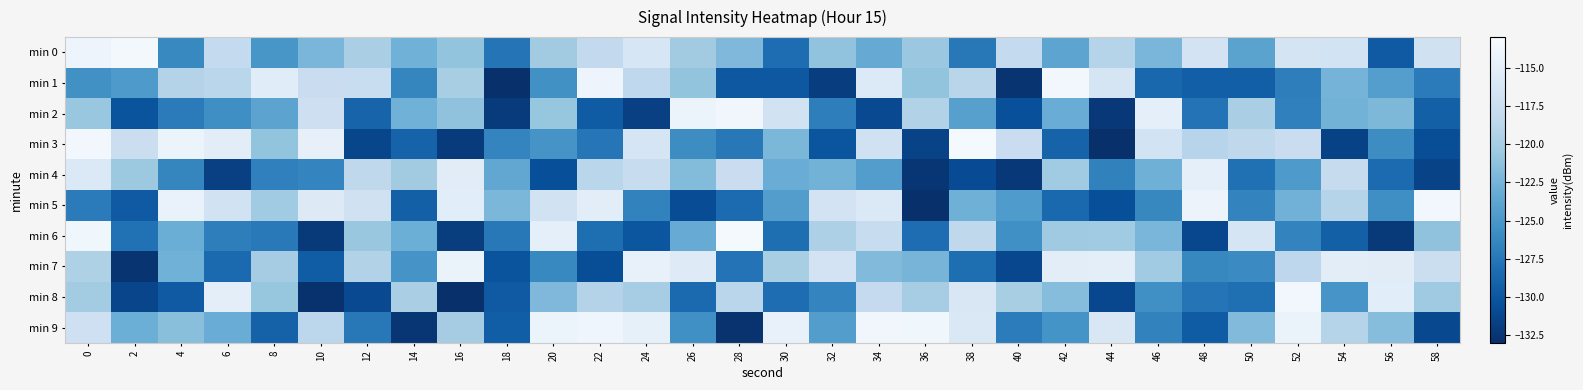

Rank the series at 50 from lowest to highest value.

min 1, min 8, min 4, min 5, min 7, min 0, min 9, min 2, min 3, min 6